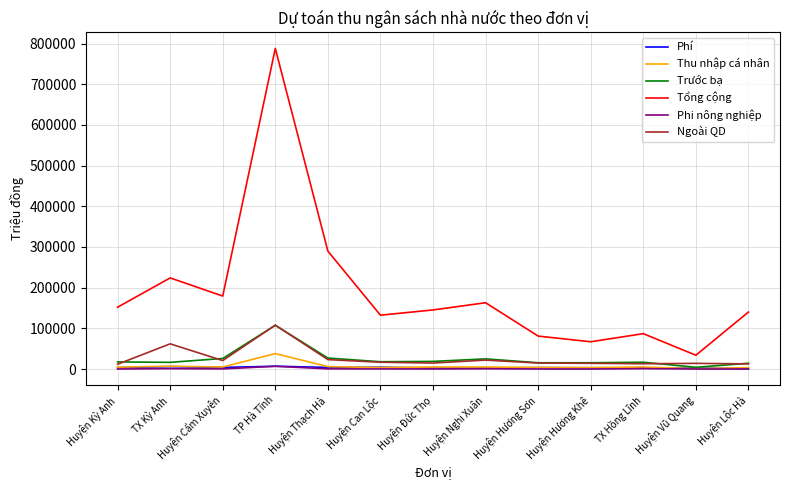

Between TX Kỳ Anh and Huyện Đức Thọ, which series saw the biggest shift?

Tổng cộng